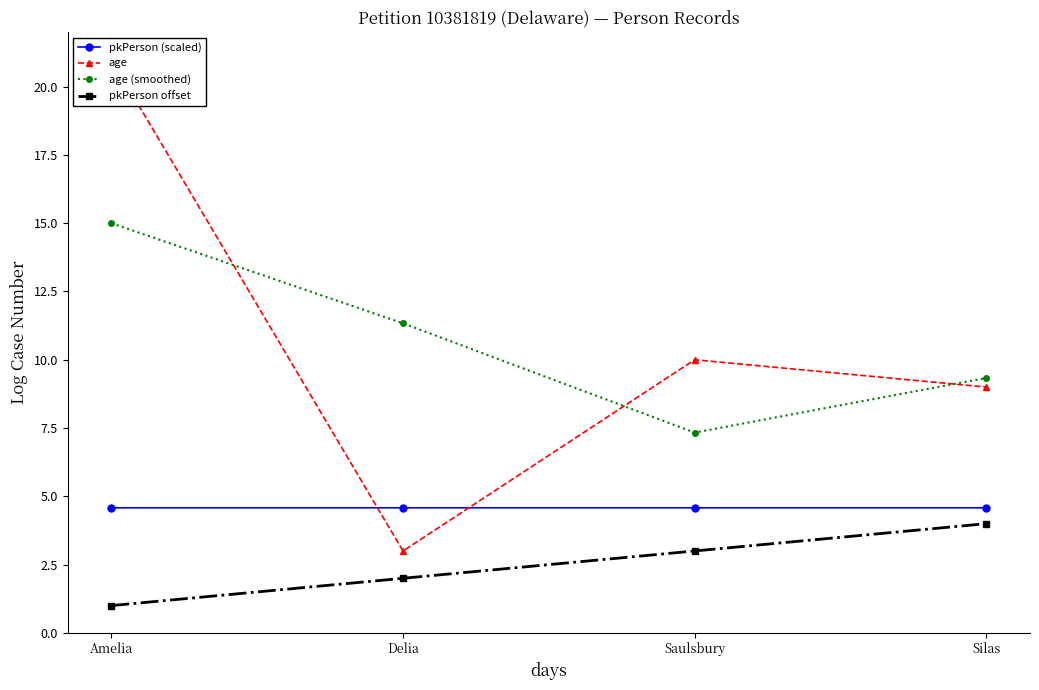

Reading right to left, what are all the values shown in this chart?

pkPerson (scaled): 4.6	4.6	4.6	4.6
age: 9.0	10.0	3.0	21.0
age (smoothed): 9.3	7.3	11.3	15.0
pkPerson offset: 4.0	3.0	2.0	1.0